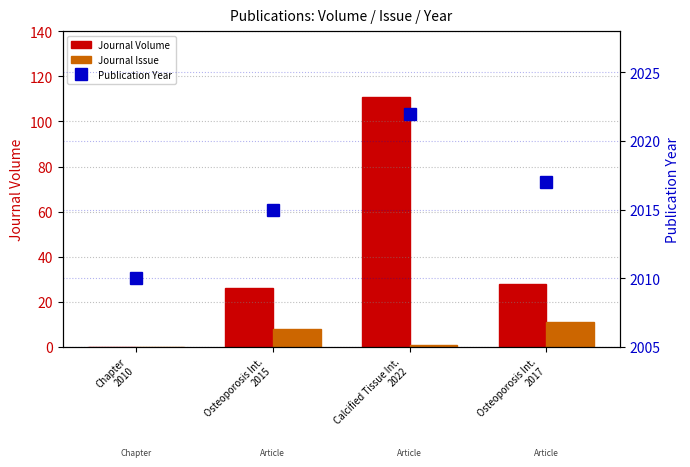

Is it true that Publication Year equals 2010 at Chapter
2010?

True